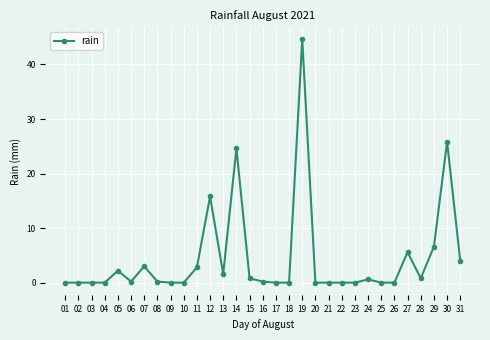

The chart shows a value of 0.0 at 26. True or false?

True